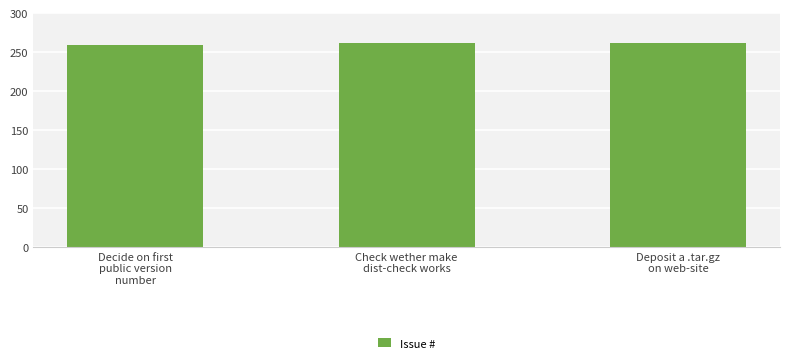

Between Decide on first
public version
number and Deposit a .tar.gz
on web-site, which is larger?

Deposit a .tar.gz
on web-site